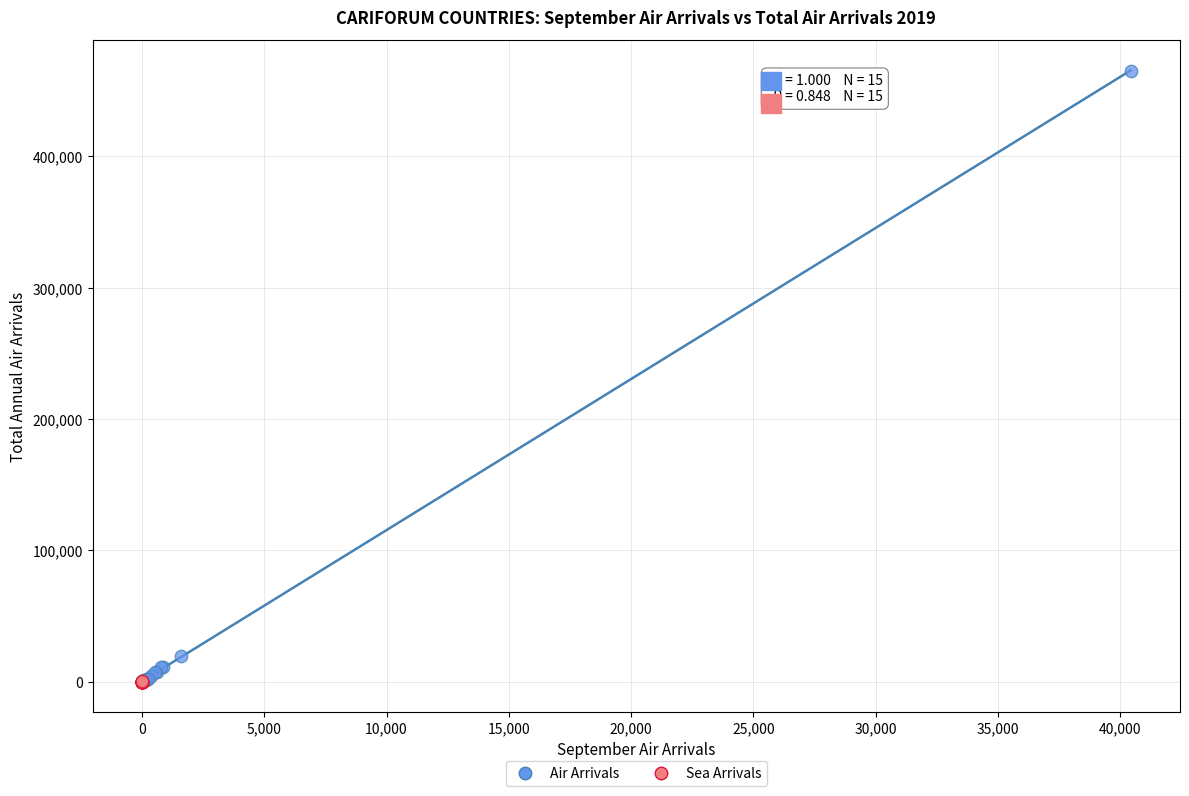

Which series reaches the maximum Y coordinate?

Air Arrivals